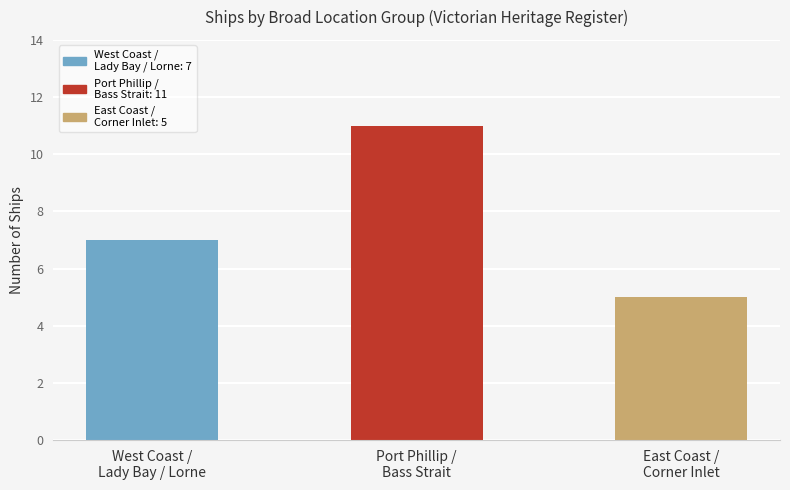

List the labels in order of value, smallest first.

East Coast /
Corner Inlet, West Coast /
Lady Bay / Lorne, Port Phillip /
Bass Strait